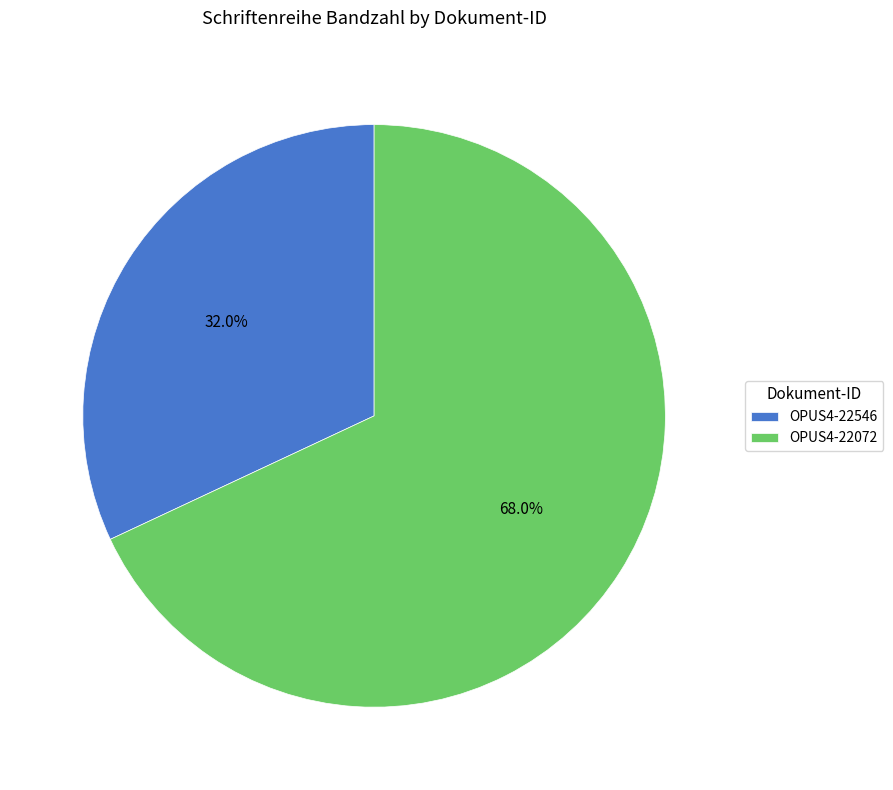

Count the number of slices in the pie.

2